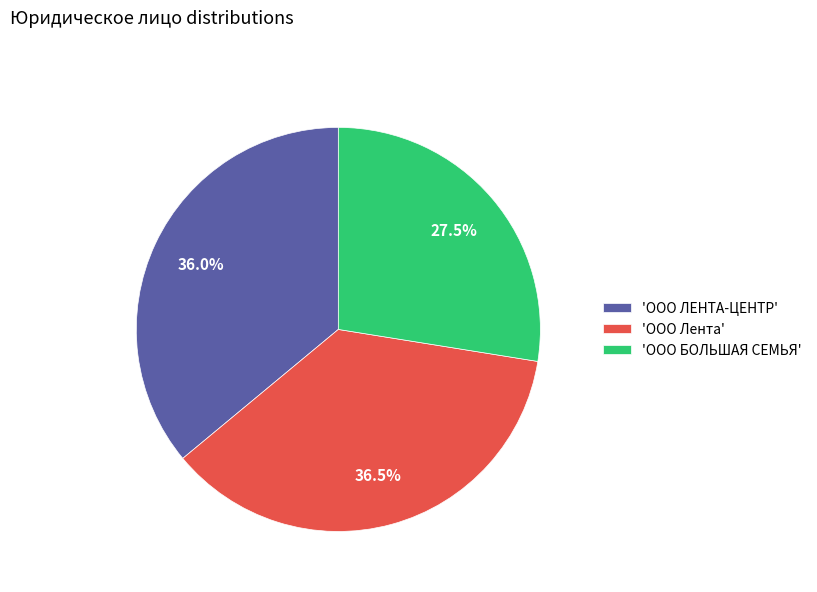

What is the total percentage of 'ООО Лента' and 'ООО ЛЕНТА-ЦЕНТР'?

72.5%